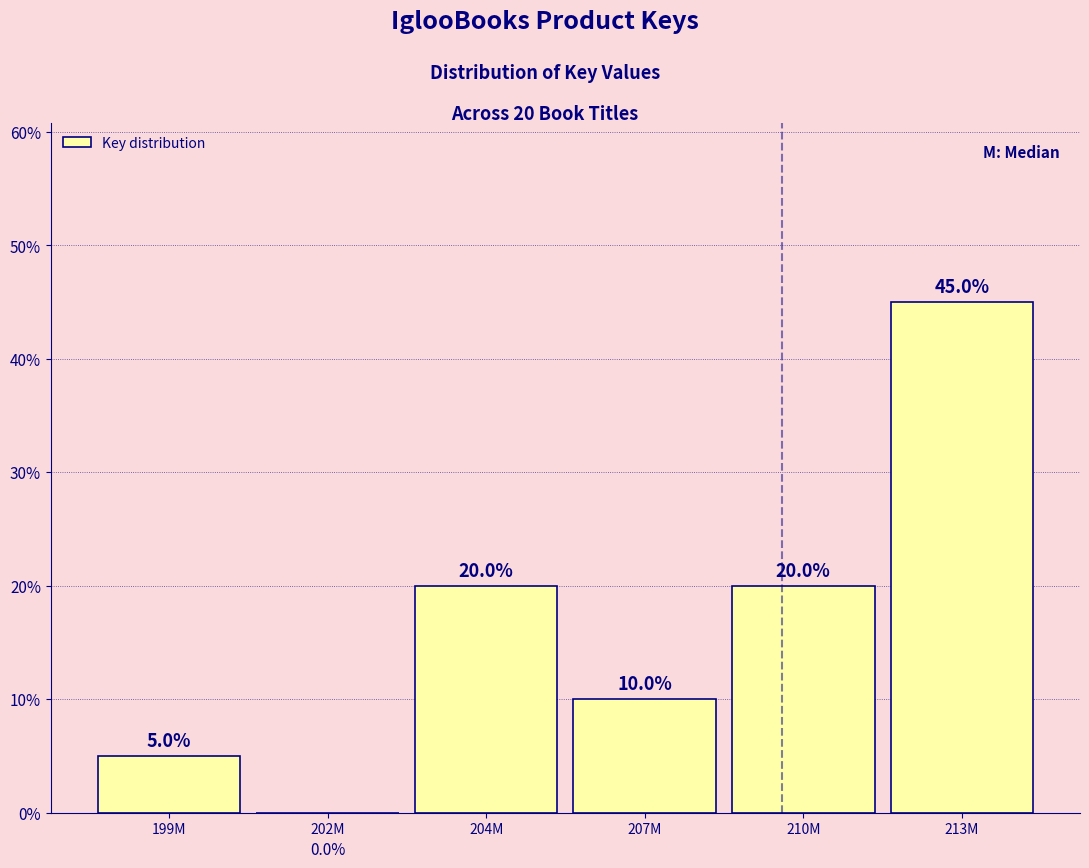

Reading left to right, list all the values displayed in this chart.

199M=5	202M=0	204M=20	207M=10	210M=20	213M=45